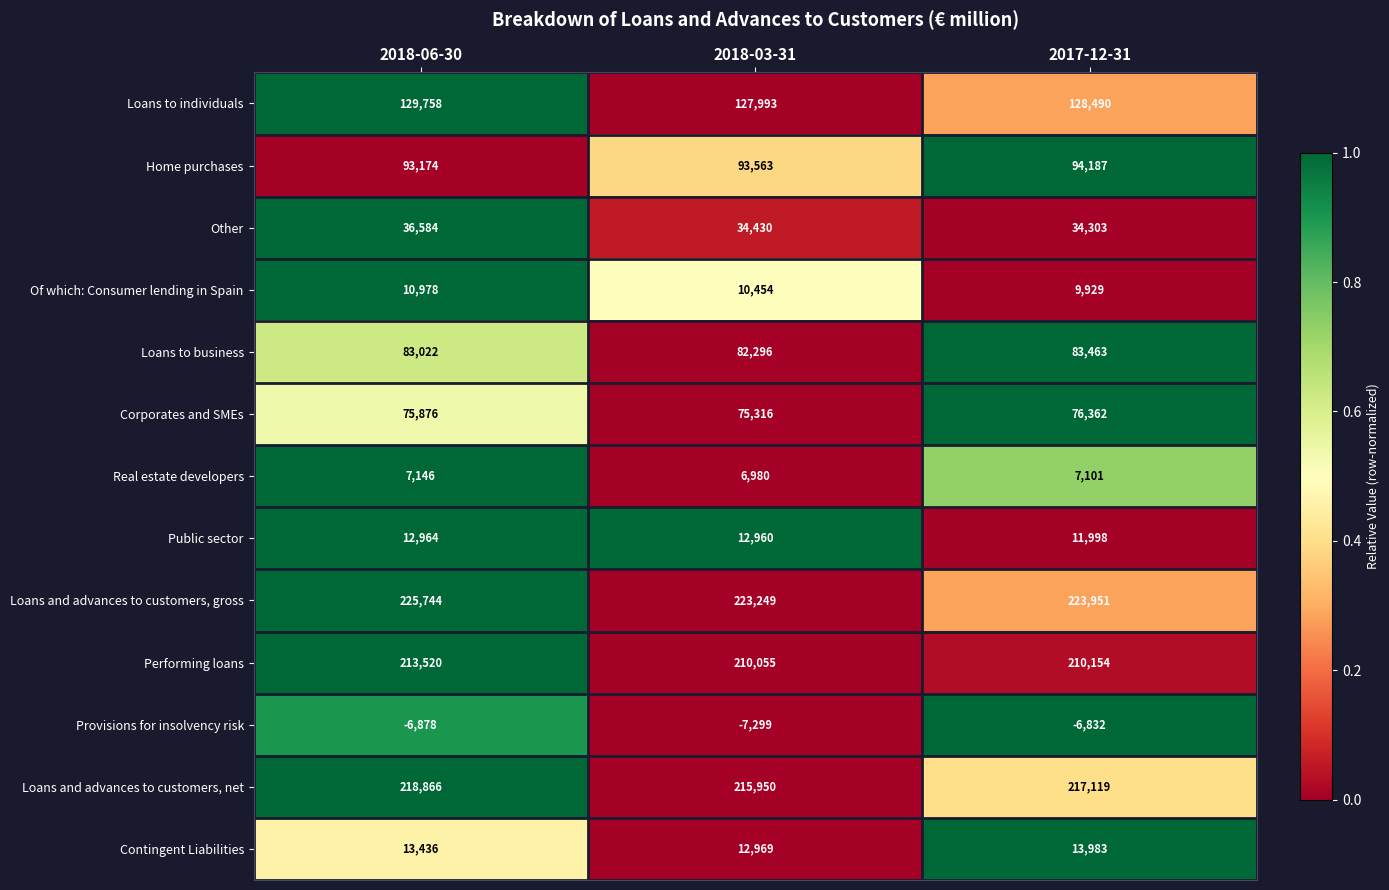

What is the average value of the Performing loans series?

211243